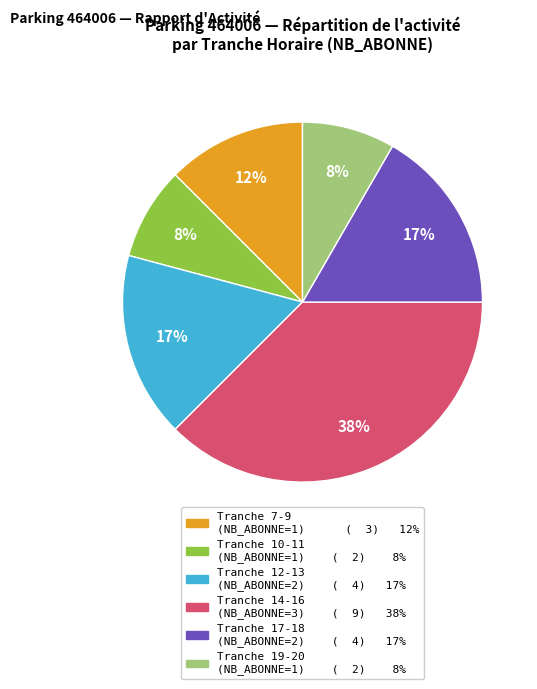

To the nearest percent, what is the average slice percentage?

17%